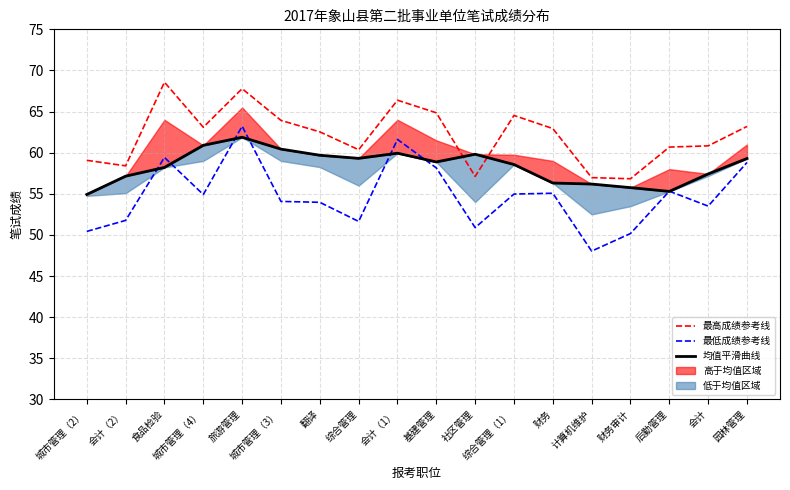

True or false: 最低成绩参考线 has a value of 54.9 at 城市管理（4）.

True